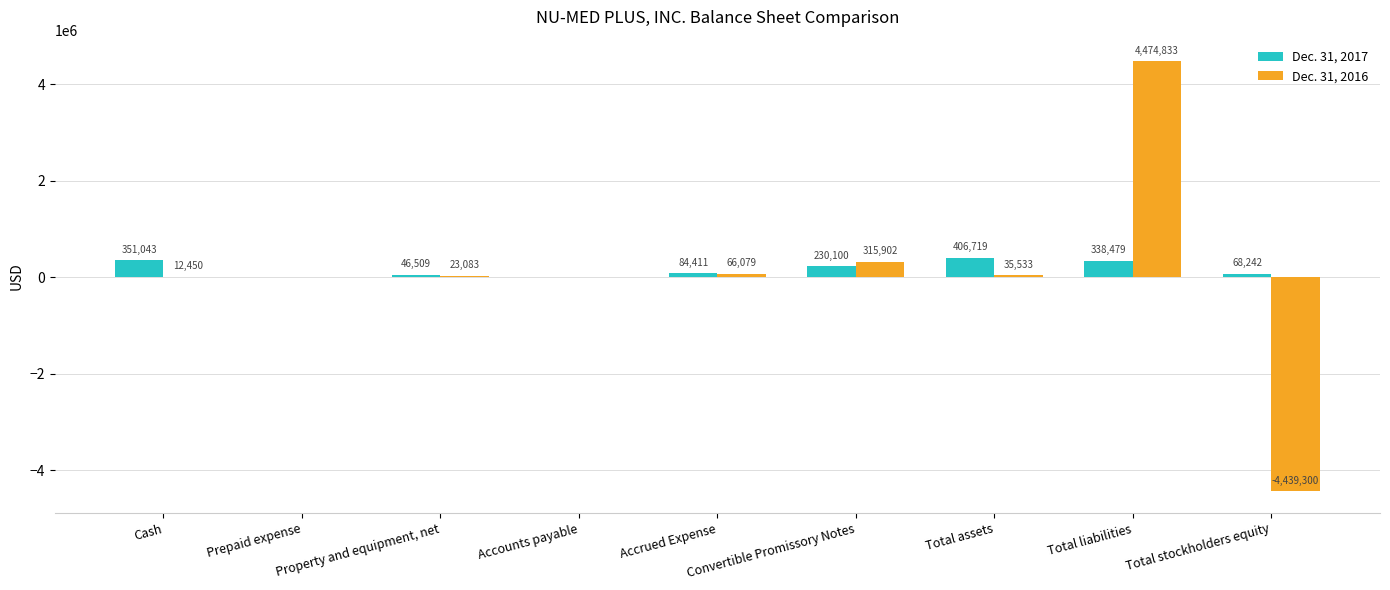

What is the sum of the Dec. 31, 2017 values at Convertible Promissory Notes and Cash?

581143